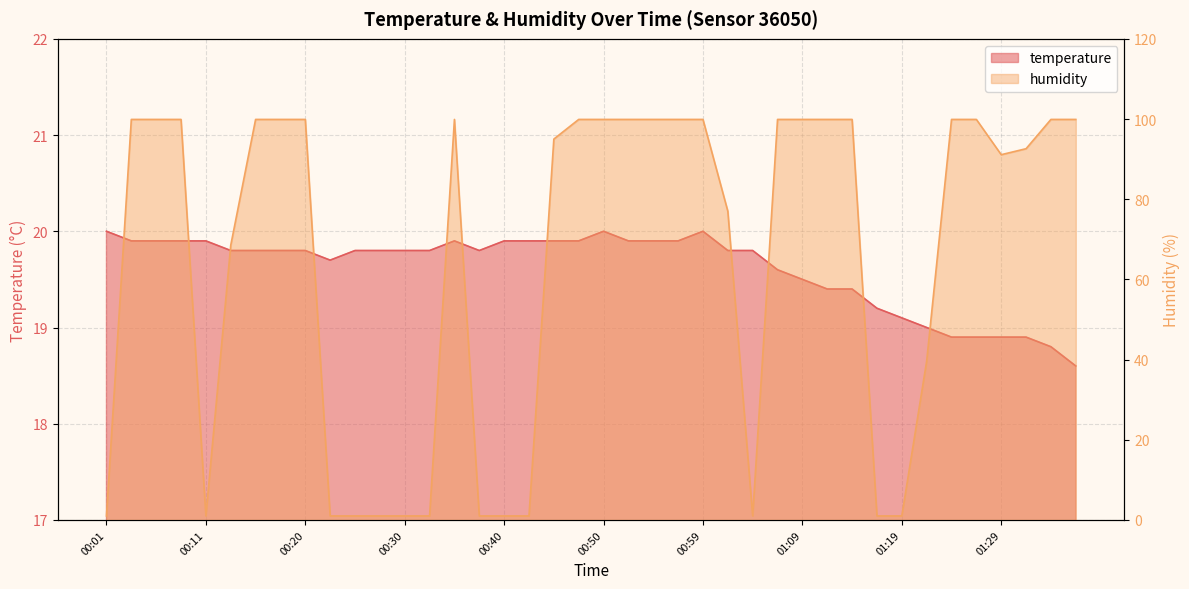

What value does the humidity series have at 01:21?

39.6